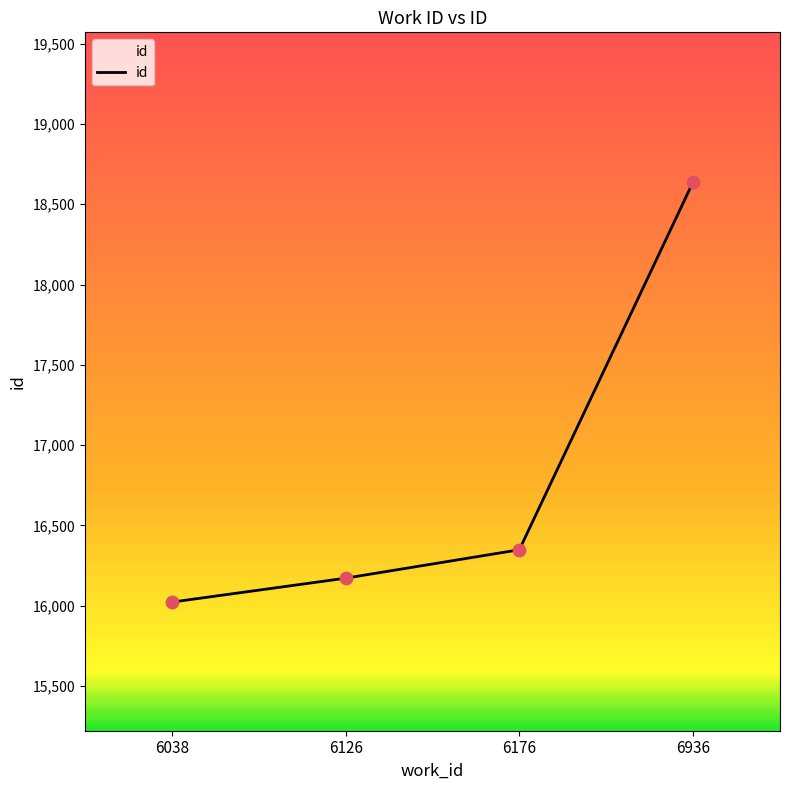

Approximately how many times larger is the value at 6936 compared to 6176?

1.1